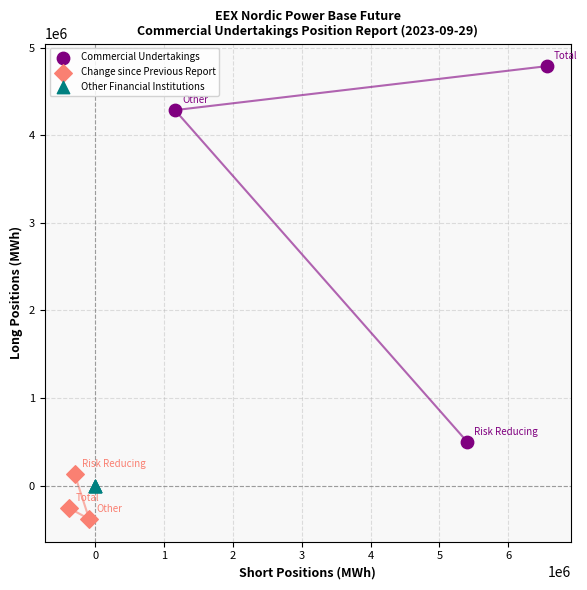

Which series contains the lowest Y value?

Change since Previous Report